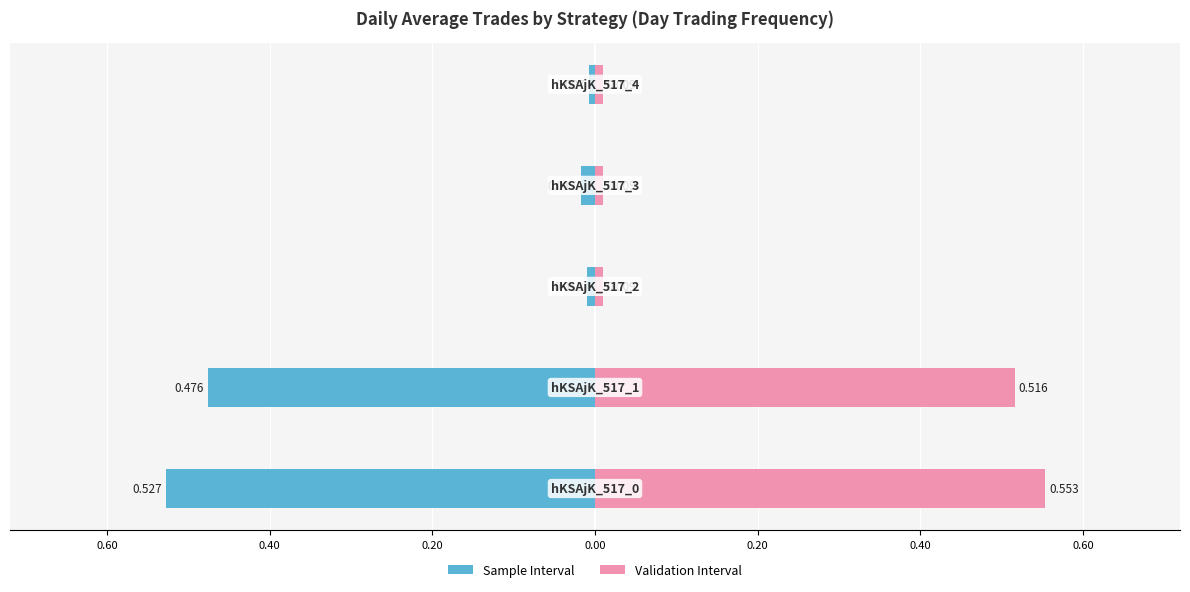

At how many categories does at least one series exceed 0?

5